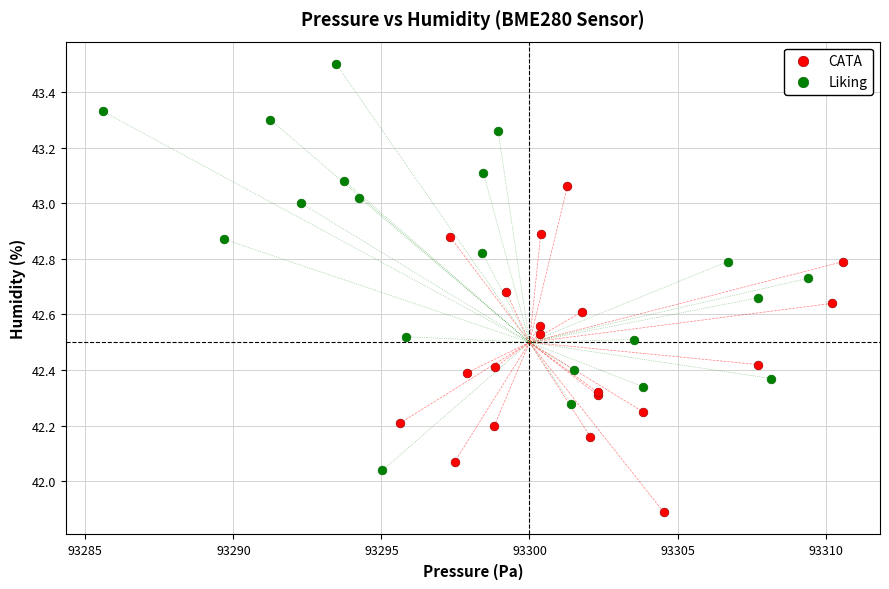

Which series reaches the minimum Y coordinate?

CATA